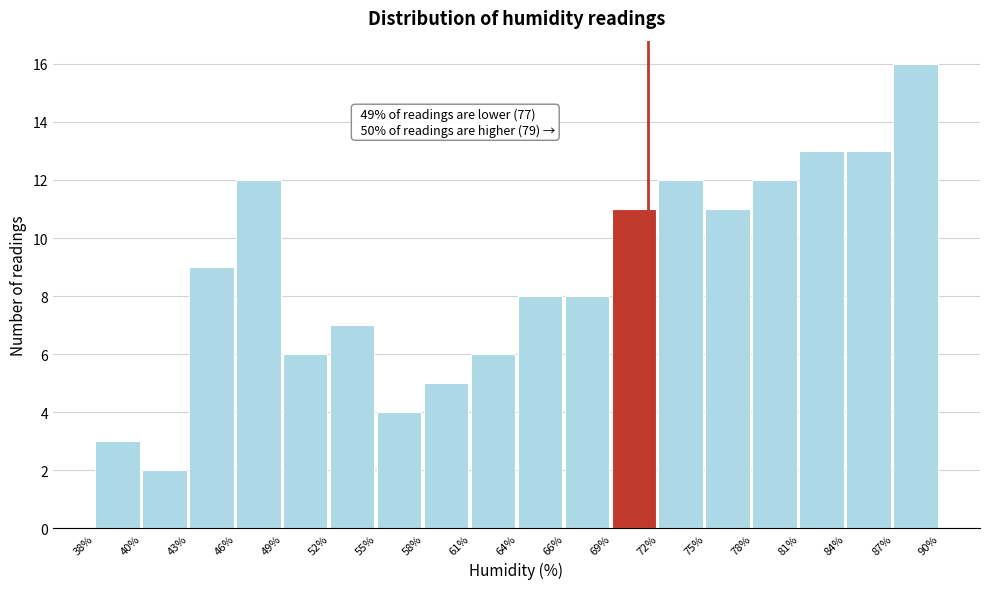

Reading right to left, transcribe all the data shown in this chart.

16	13	13	12	11	12	11	8	8	6	5	4	7	6	12	9	2	3